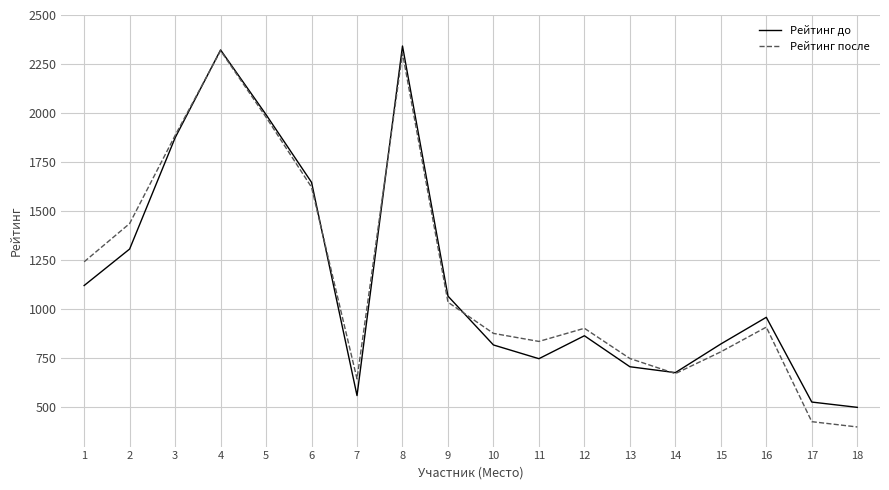

True or false: Рейтинг до has a value of 1647 at 6.

True